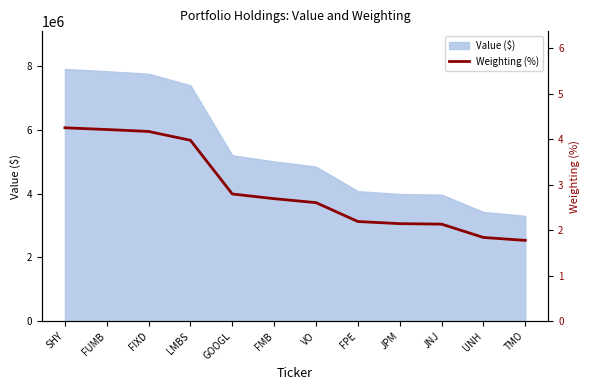

Which category has the highest value across all series?

SHY